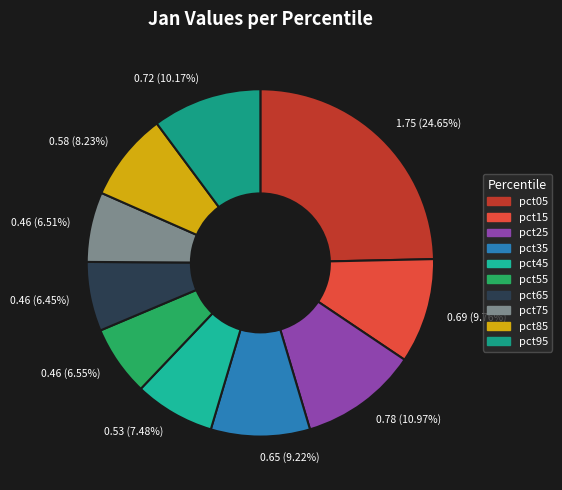

Which has a higher value, 0.46 (6.51%) or 0.65 (9.22%)?

0.65 (9.22%)